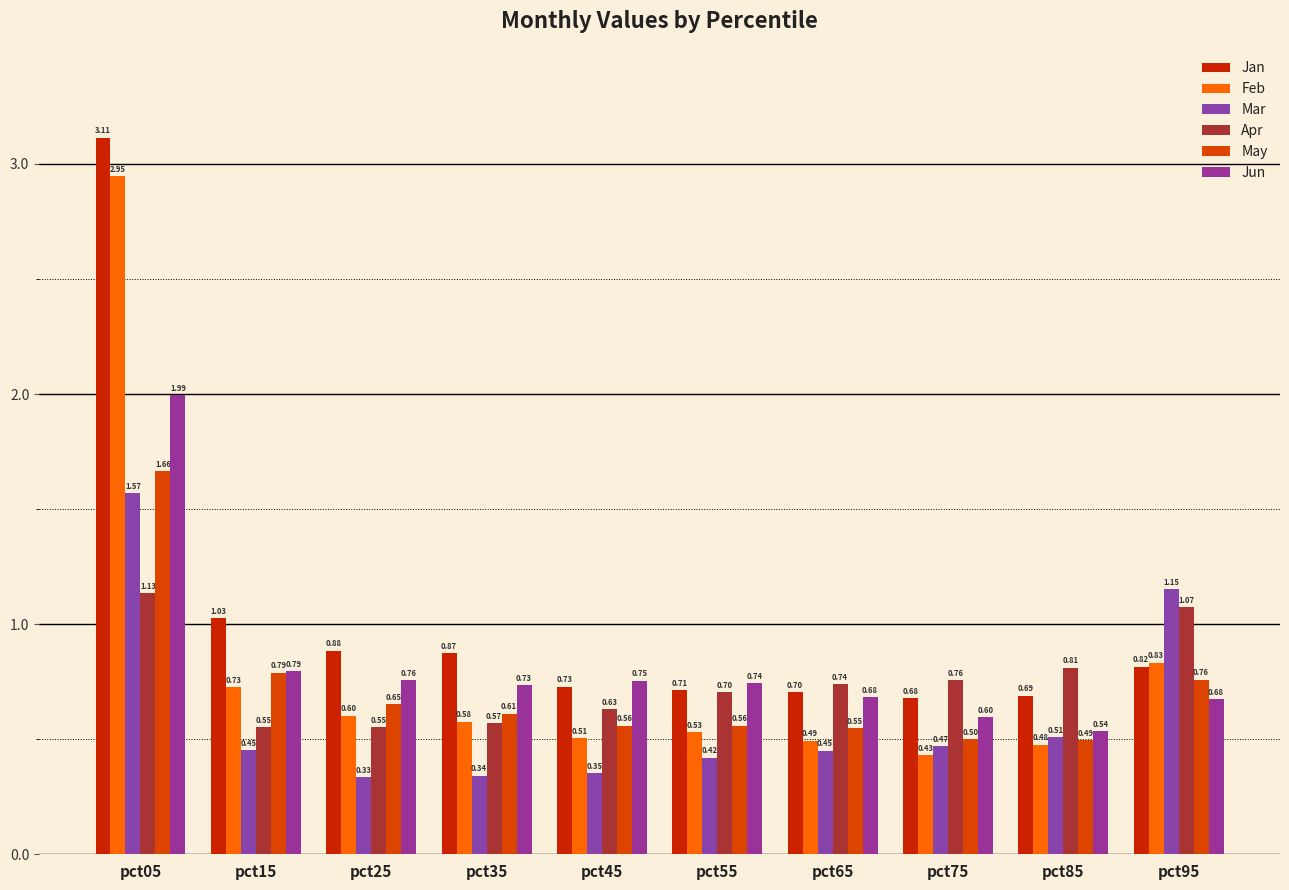

What is the sum of all Mar values?

6.1